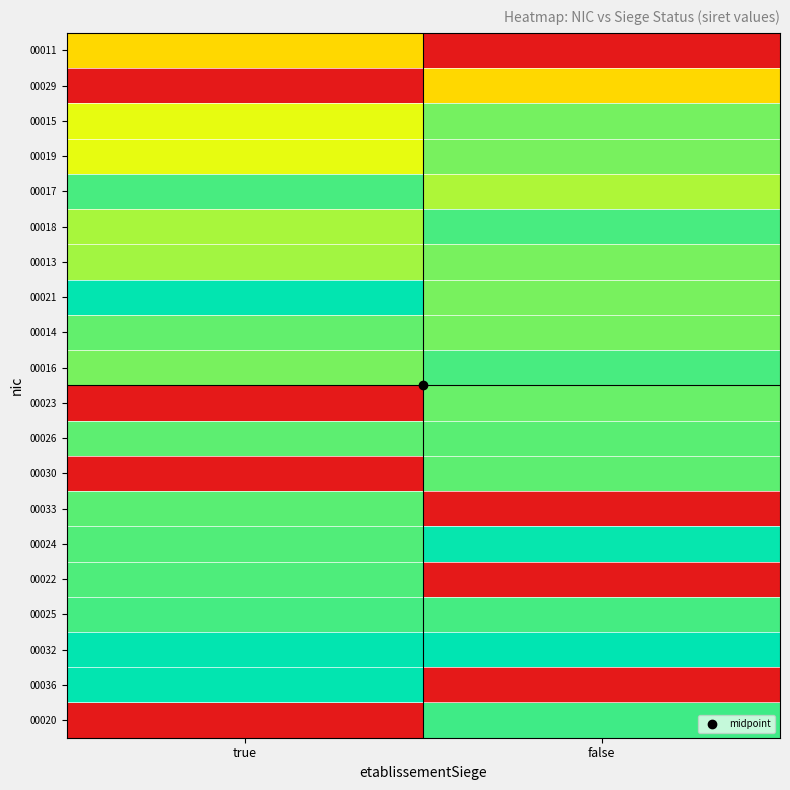

How many categories are shown in the chart?

2